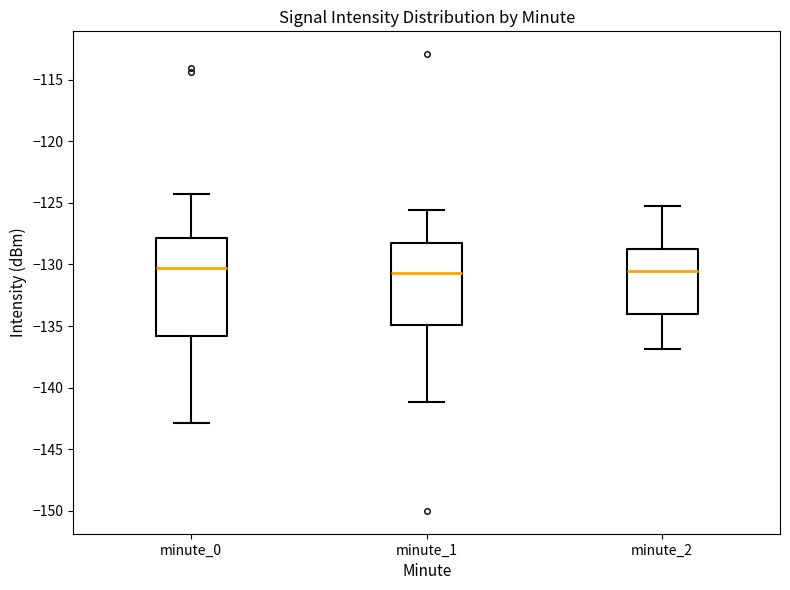

Comparing the boxes themselves (not the whiskers), which one is the tallest?

minute_0